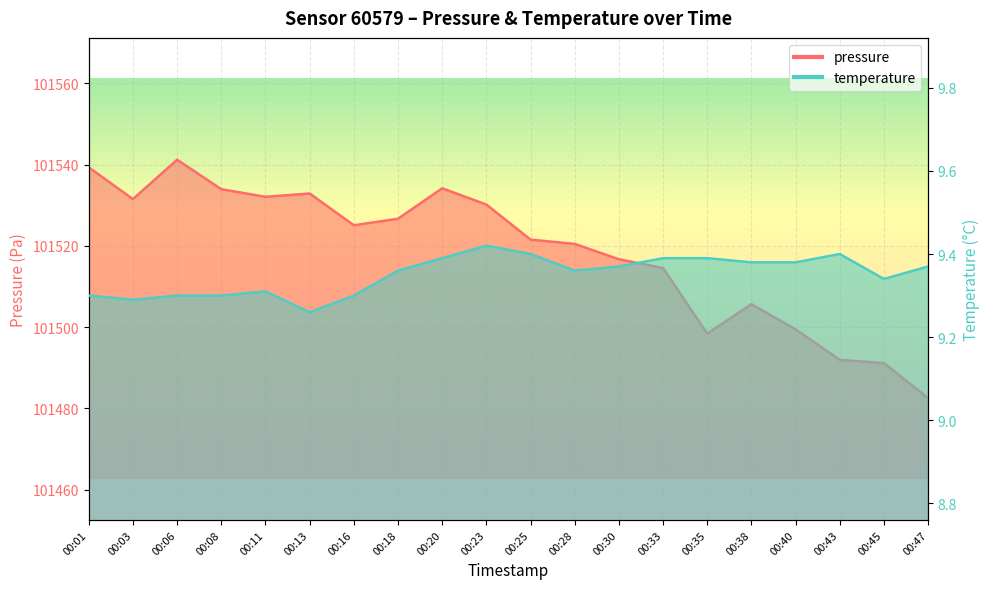

List the series in order of their overall mean, lowest first.

temperature, pressure